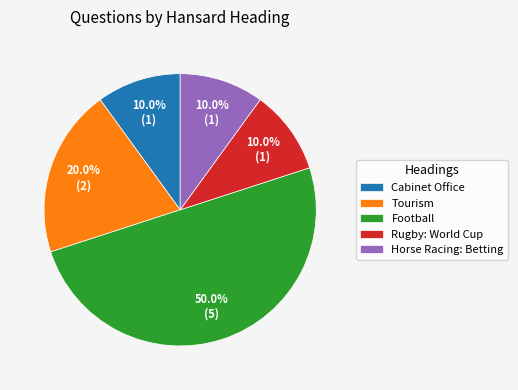

Is Cabinet Office the majority of the pie?

No